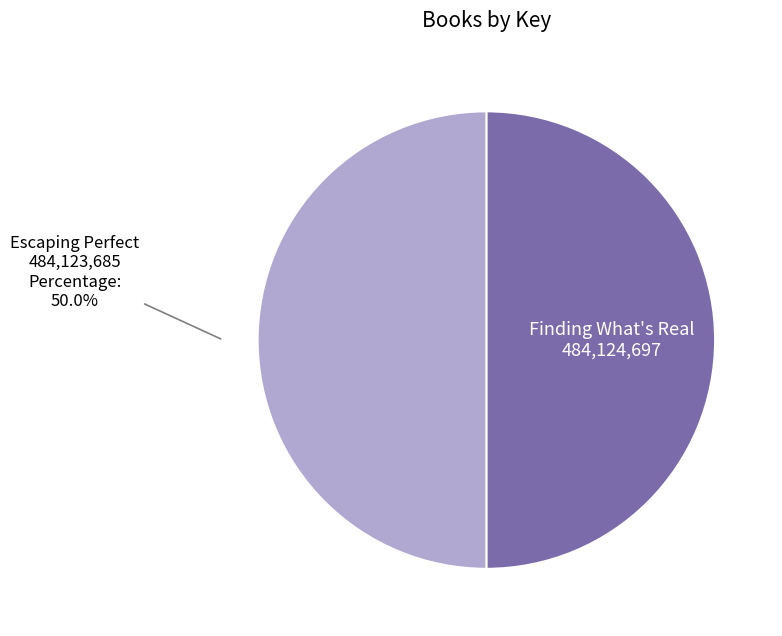

Do Escaping Perfect and Finding What's Real together represent more than half of the pie?

Yes